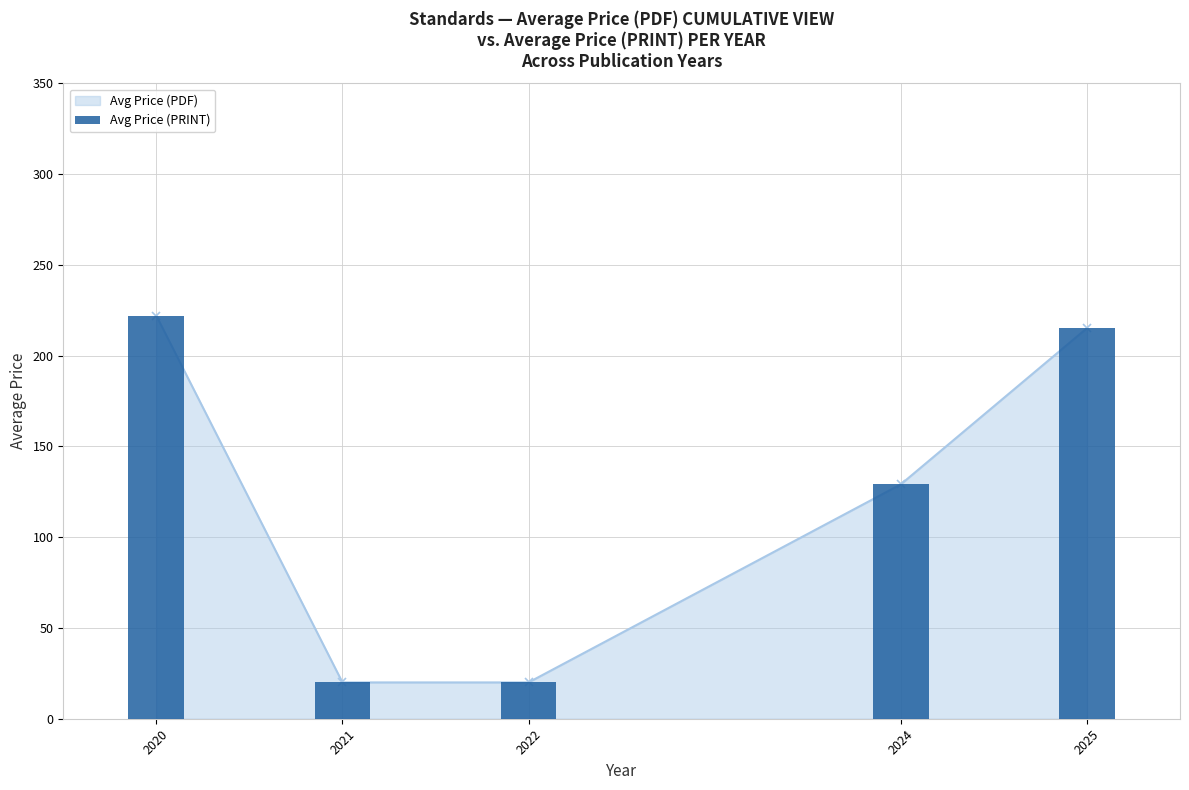

What is the average value?

121.3